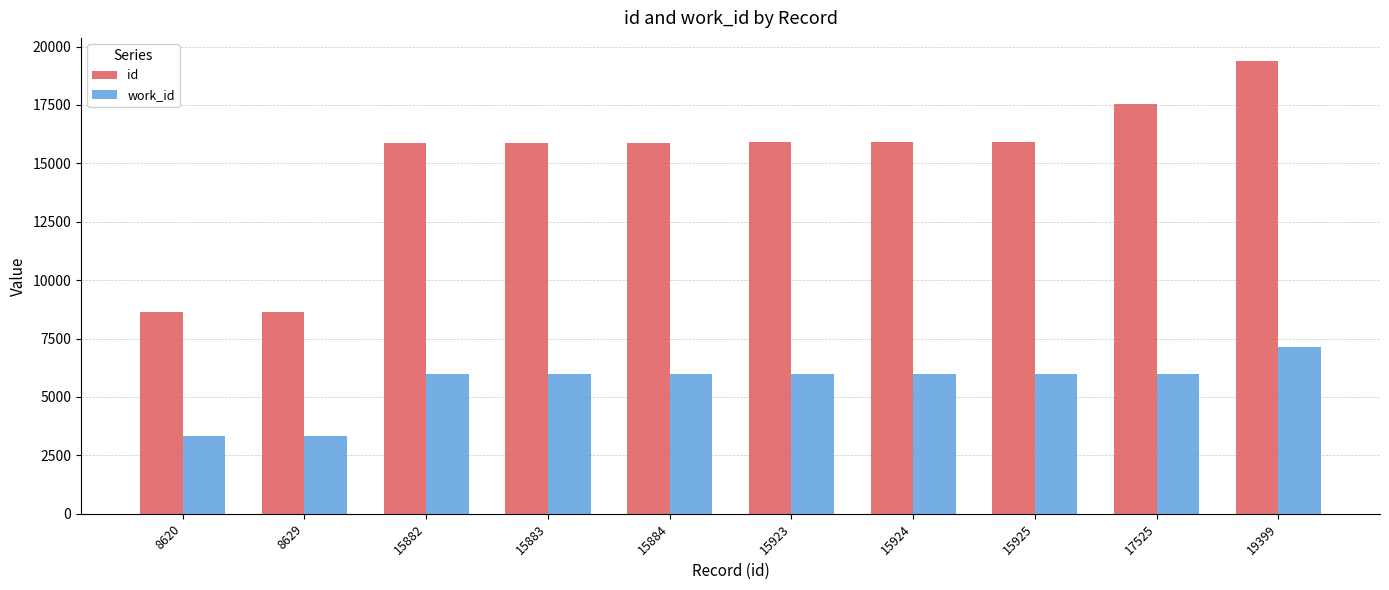

How many data points in id are less than 15923?

5